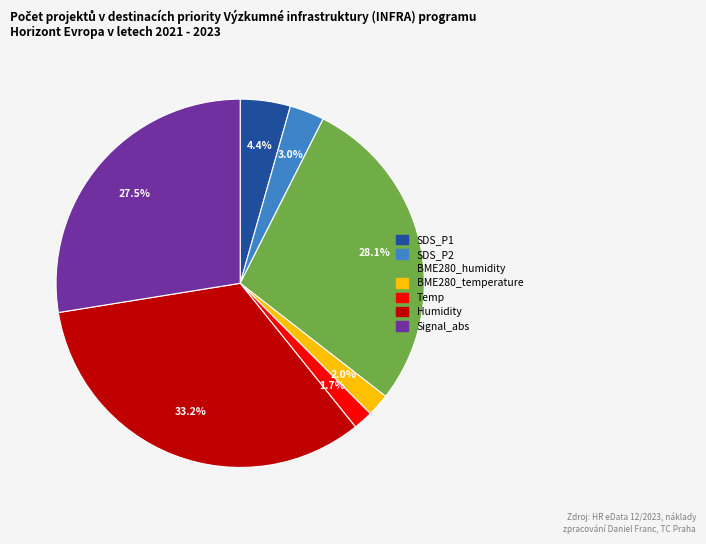

Is there a majority slice in this chart?

No